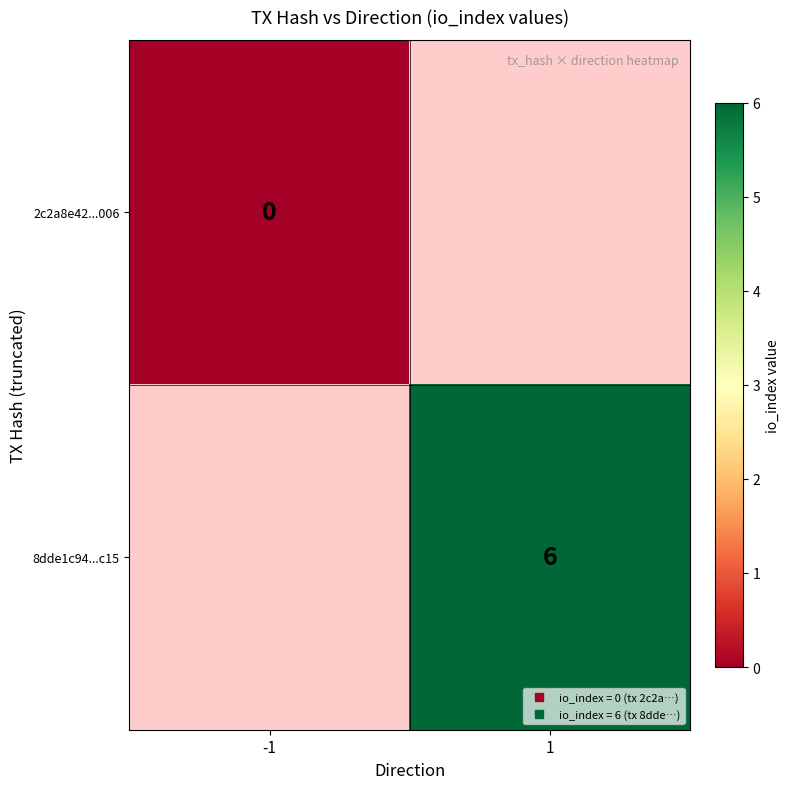

At -1, list the series in order from smallest to largest.

2c2a8e42...006, 8dde1c94...c15